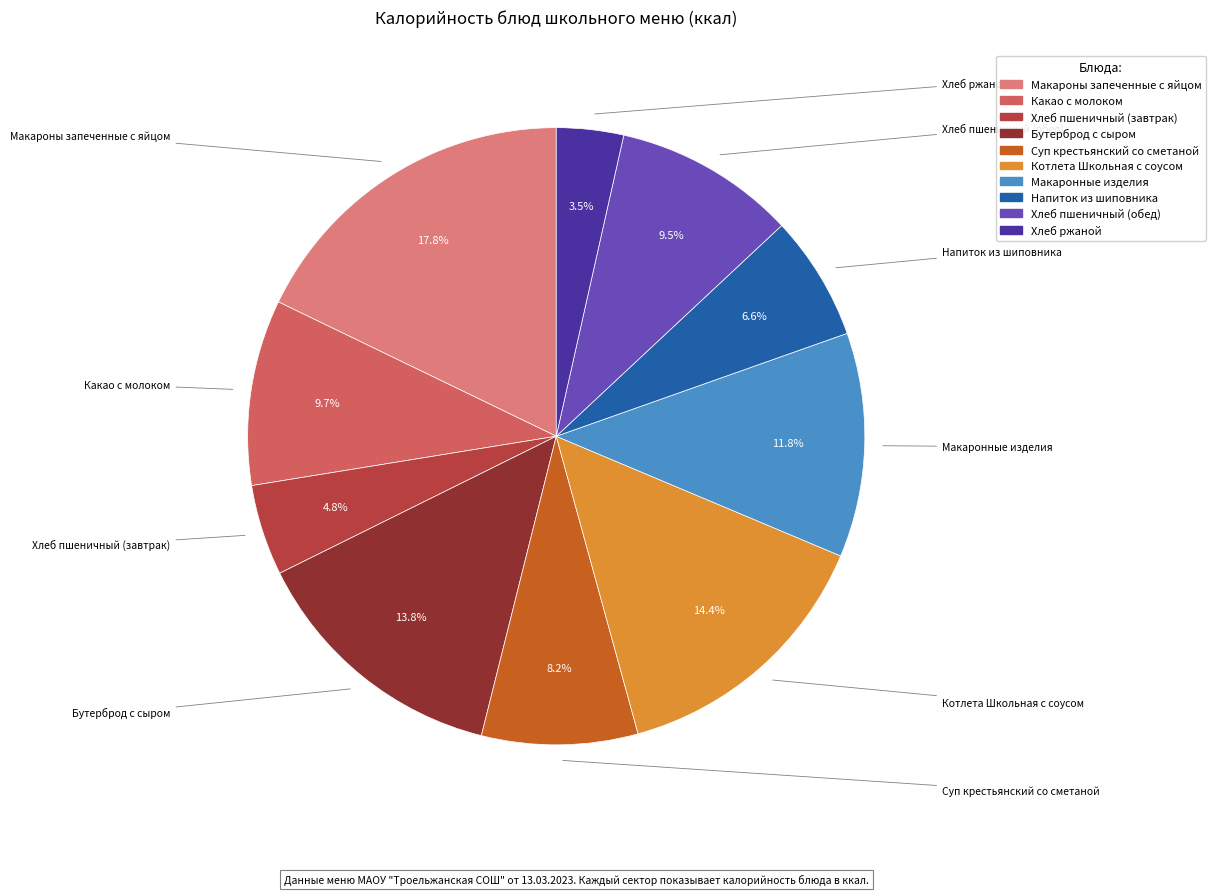

Which slice is the largest?

Макароны запеченные с яйцом